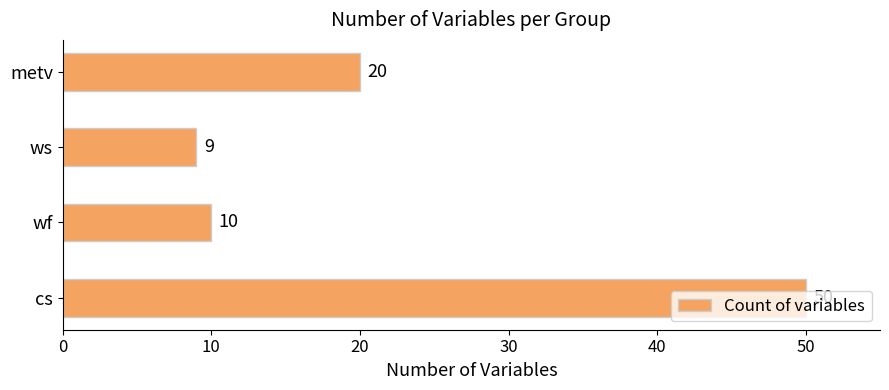

What is the difference between the maximum and second lowest values?

40